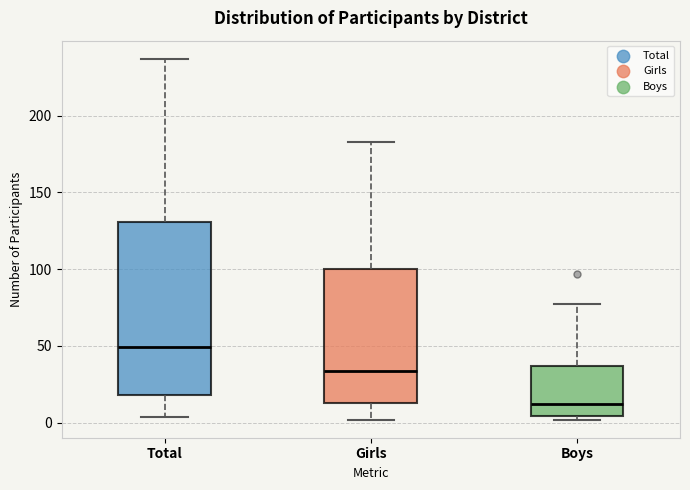

Comparing the boxes themselves (not the whiskers), which one is the tallest?

Total